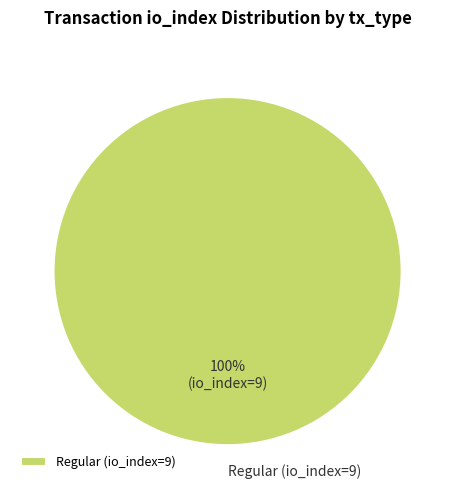

Count the number of slices in the pie.

1